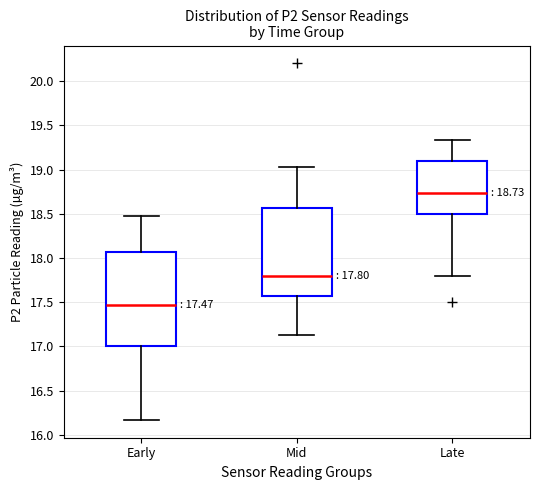

Comparing the boxes themselves (not the whiskers), which one is the tallest?

Early